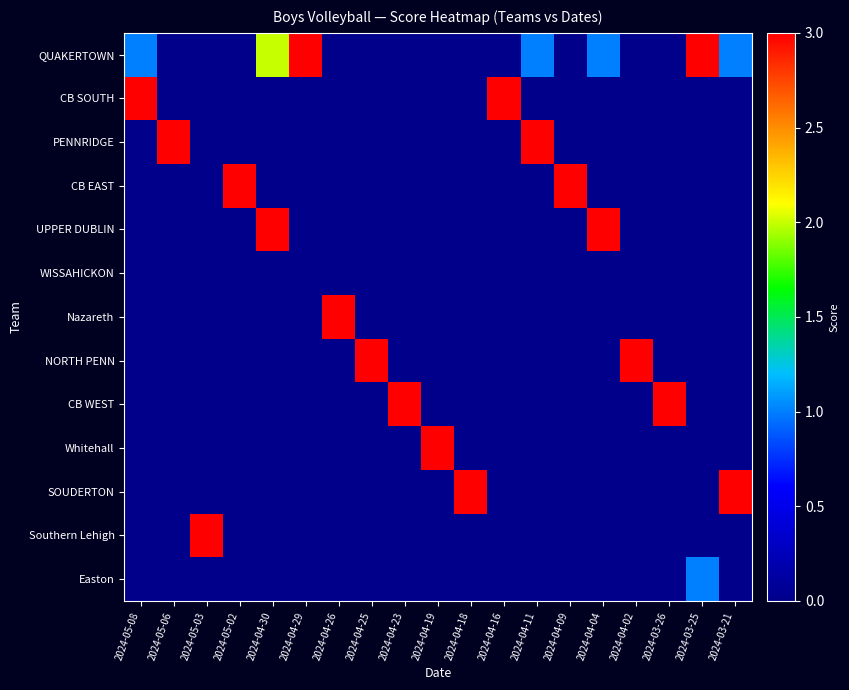

Reading left to right, extract all data points from this chart.

QUAKERTOWN: 2024-05-08=1	2024-05-06=0	2024-05-03=0	2024-05-02=0	2024-04-30=2	2024-04-29=3	2024-04-26=0	2024-04-25=0	2024-04-23=0	2024-04-19=0	2024-04-18=0	2024-04-16=0	2024-04-11=1	2024-04-09=0	2024-04-04=1	2024-04-02=0	2024-03-26=0	2024-03-25=3	2024-03-21=1
CB SOUTH: 2024-05-08=3	2024-05-06=0	2024-05-03=0	2024-05-02=0	2024-04-30=0	2024-04-29=0	2024-04-26=0	2024-04-25=0	2024-04-23=0	2024-04-19=0	2024-04-18=0	2024-04-16=3	2024-04-11=0	2024-04-09=0	2024-04-04=0	2024-04-02=0	2024-03-26=0	2024-03-25=0	2024-03-21=0
PENNRIDGE: 2024-05-08=0	2024-05-06=3	2024-05-03=0	2024-05-02=0	2024-04-30=0	2024-04-29=0	2024-04-26=0	2024-04-25=0	2024-04-23=0	2024-04-19=0	2024-04-18=0	2024-04-16=0	2024-04-11=3	2024-04-09=0	2024-04-04=0	2024-04-02=0	2024-03-26=0	2024-03-25=0	2024-03-21=0
CB EAST: 2024-05-08=0	2024-05-06=0	2024-05-03=0	2024-05-02=3	2024-04-30=0	2024-04-29=0	2024-04-26=0	2024-04-25=0	2024-04-23=0	2024-04-19=0	2024-04-18=0	2024-04-16=0	2024-04-11=0	2024-04-09=3	2024-04-04=0	2024-04-02=0	2024-03-26=0	2024-03-25=0	2024-03-21=0
UPPER DUBLIN: 2024-05-08=0	2024-05-06=0	2024-05-03=0	2024-05-02=0	2024-04-30=3	2024-04-29=0	2024-04-26=0	2024-04-25=0	2024-04-23=0	2024-04-19=0	2024-04-18=0	2024-04-16=0	2024-04-11=0	2024-04-09=0	2024-04-04=3	2024-04-02=0	2024-03-26=0	2024-03-25=0	2024-03-21=0
WISSAHICKON: 2024-05-08=0	2024-05-06=0	2024-05-03=0	2024-05-02=0	2024-04-30=0	2024-04-29=0	2024-04-26=0	2024-04-25=0	2024-04-23=0	2024-04-19=0	2024-04-18=0	2024-04-16=0	2024-04-11=0	2024-04-09=0	2024-04-04=0	2024-04-02=0	2024-03-26=0	2024-03-25=0	2024-03-21=0
Nazareth: 2024-05-08=0	2024-05-06=0	2024-05-03=0	2024-05-02=0	2024-04-30=0	2024-04-29=0	2024-04-26=3	2024-04-25=0	2024-04-23=0	2024-04-19=0	2024-04-18=0	2024-04-16=0	2024-04-11=0	2024-04-09=0	2024-04-04=0	2024-04-02=0	2024-03-26=0	2024-03-25=0	2024-03-21=0
NORTH PENN: 2024-05-08=0	2024-05-06=0	2024-05-03=0	2024-05-02=0	2024-04-30=0	2024-04-29=0	2024-04-26=0	2024-04-25=3	2024-04-23=0	2024-04-19=0	2024-04-18=0	2024-04-16=0	2024-04-11=0	2024-04-09=0	2024-04-04=0	2024-04-02=3	2024-03-26=0	2024-03-25=0	2024-03-21=0
CB WEST: 2024-05-08=0	2024-05-06=0	2024-05-03=0	2024-05-02=0	2024-04-30=0	2024-04-29=0	2024-04-26=0	2024-04-25=0	2024-04-23=3	2024-04-19=0	2024-04-18=0	2024-04-16=0	2024-04-11=0	2024-04-09=0	2024-04-04=0	2024-04-02=0	2024-03-26=3	2024-03-25=0	2024-03-21=0
Whitehall: 2024-05-08=0	2024-05-06=0	2024-05-03=0	2024-05-02=0	2024-04-30=0	2024-04-29=0	2024-04-26=0	2024-04-25=0	2024-04-23=0	2024-04-19=3	2024-04-18=0	2024-04-16=0	2024-04-11=0	2024-04-09=0	2024-04-04=0	2024-04-02=0	2024-03-26=0	2024-03-25=0	2024-03-21=0
SOUDERTON: 2024-05-08=0	2024-05-06=0	2024-05-03=0	2024-05-02=0	2024-04-30=0	2024-04-29=0	2024-04-26=0	2024-04-25=0	2024-04-23=0	2024-04-19=0	2024-04-18=3	2024-04-16=0	2024-04-11=0	2024-04-09=0	2024-04-04=0	2024-04-02=0	2024-03-26=0	2024-03-25=0	2024-03-21=3
Southern Lehigh: 2024-05-08=0	2024-05-06=0	2024-05-03=3	2024-05-02=0	2024-04-30=0	2024-04-29=0	2024-04-26=0	2024-04-25=0	2024-04-23=0	2024-04-19=0	2024-04-18=0	2024-04-16=0	2024-04-11=0	2024-04-09=0	2024-04-04=0	2024-04-02=0	2024-03-26=0	2024-03-25=0	2024-03-21=0
Easton: 2024-05-08=0	2024-05-06=0	2024-05-03=0	2024-05-02=0	2024-04-30=0	2024-04-29=0	2024-04-26=0	2024-04-25=0	2024-04-23=0	2024-04-19=0	2024-04-18=0	2024-04-16=0	2024-04-11=0	2024-04-09=0	2024-04-04=0	2024-04-02=0	2024-03-26=0	2024-03-25=1	2024-03-21=0